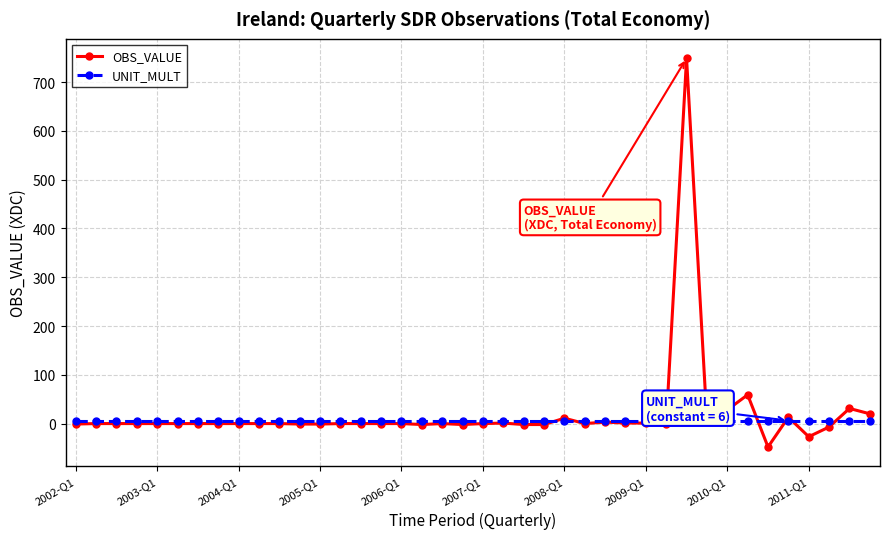

List the series in order of their peak value, highest first.

OBS_VALUE, UNIT_MULT